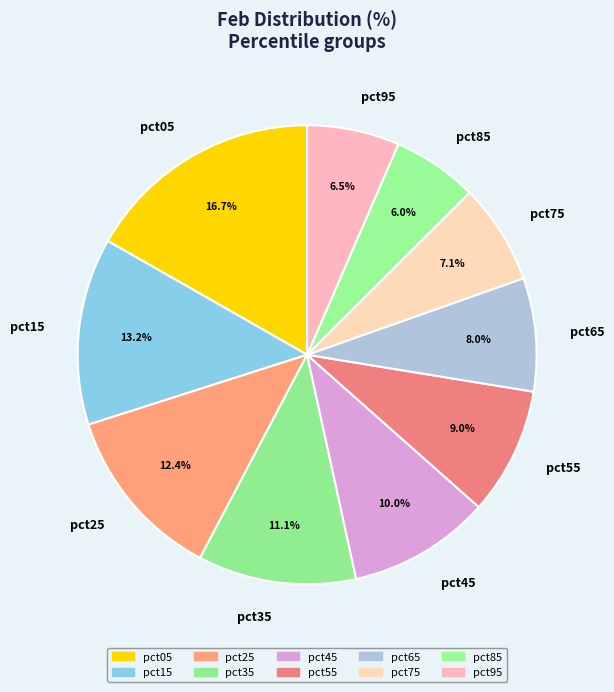

Does pct75 represent more than half of the total?

No